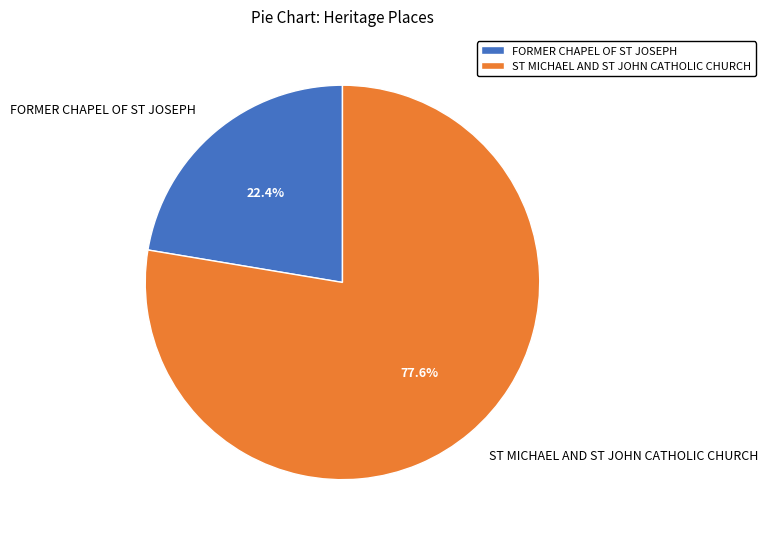

What is the ratio of the value at FORMER CHAPEL OF ST JOSEPH to the value at ST MICHAEL AND ST JOHN CATHOLIC CHURCH?

0.3